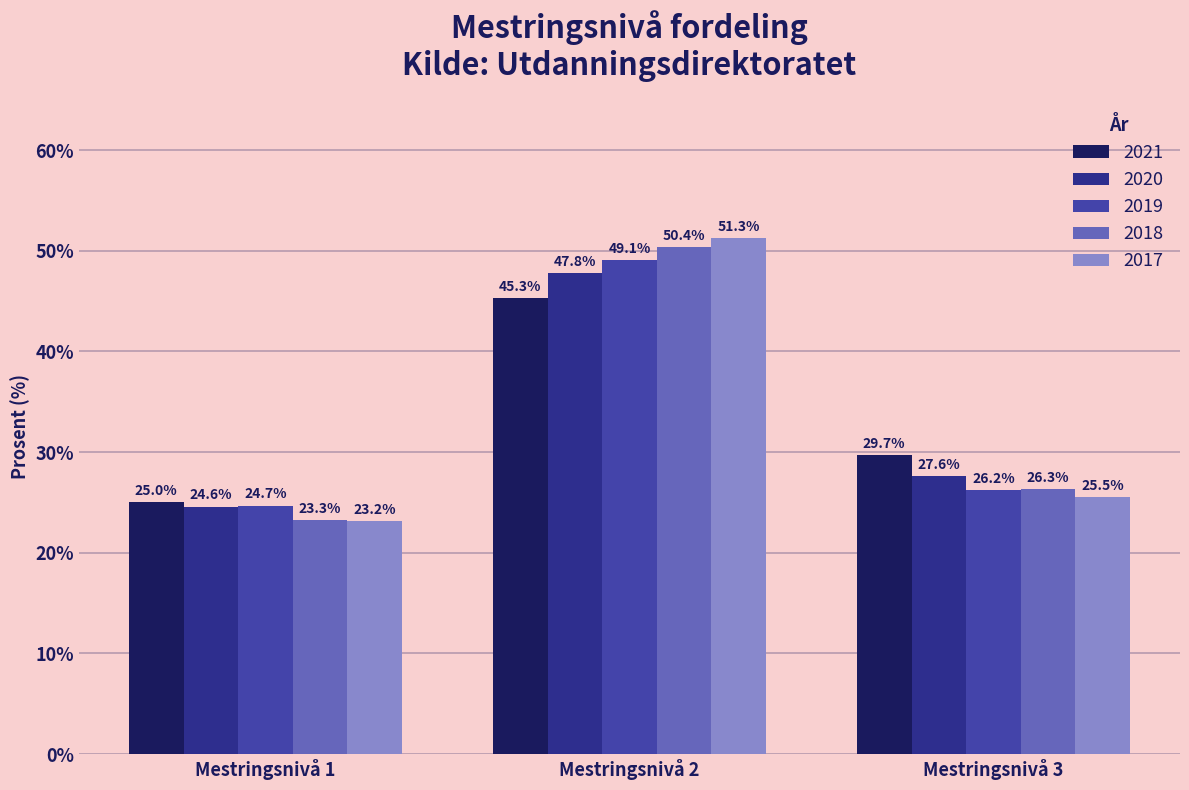

At which category does the chart reach its peak across all series?

Mestringsnivå 2